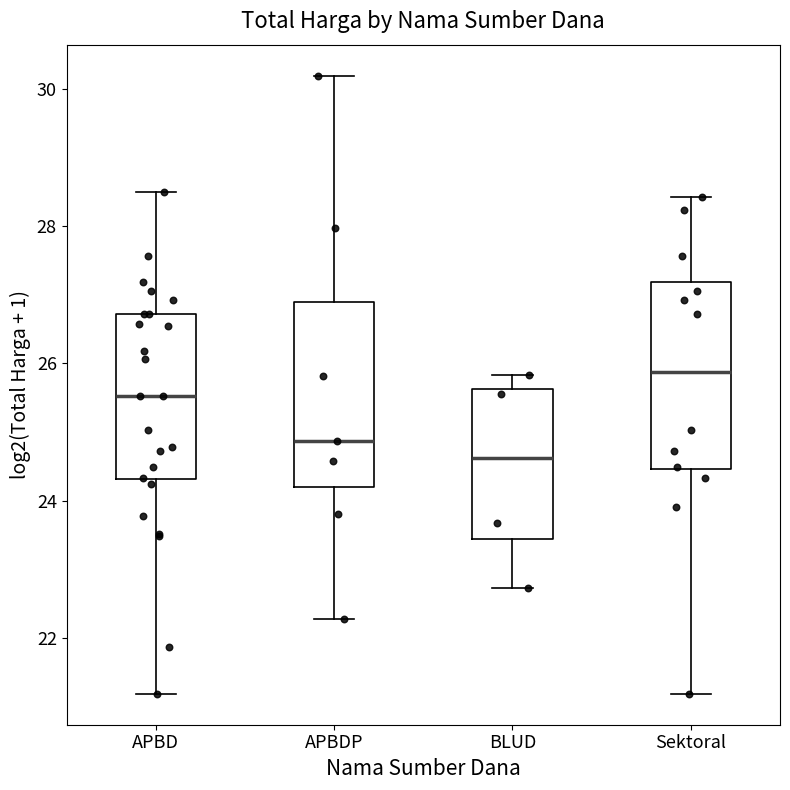

Reading left to right, transcribe this box plot: for each box, give where its median line is, the range the box spans, and where its two whiskers end, as read against the y-axis. The values are not printed on the chart, so give them approximately, as read against the axis.

APBD: median 25.6, box 24.4 to 26.8, whiskers 21.2 to 28.4
APBDP: median 24.8, box 24.2 to 26.8, whiskers 22.2 to 30.2
BLUD: median 24.6, box 23.4 to 25.6, whiskers 22.8 to 25.8
Sektoral: median 25.8, box 24.4 to 27.2, whiskers 21.2 to 28.4